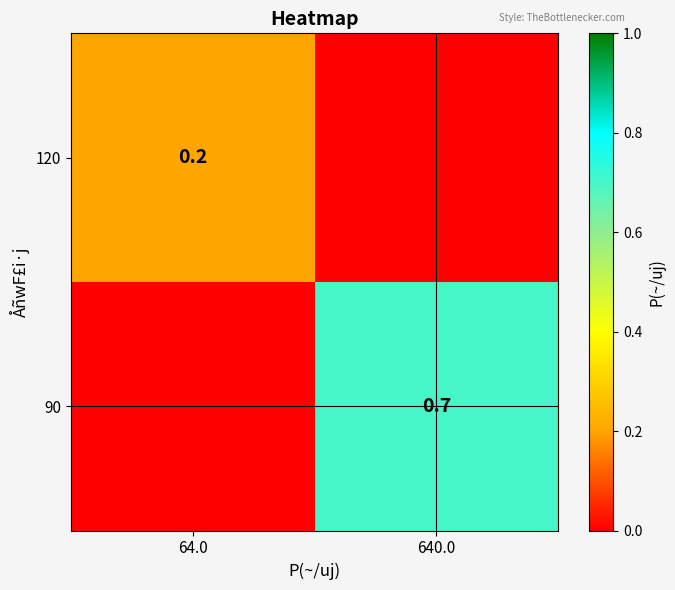

Is it true that 120 equals 0.3 at 64.0?

False